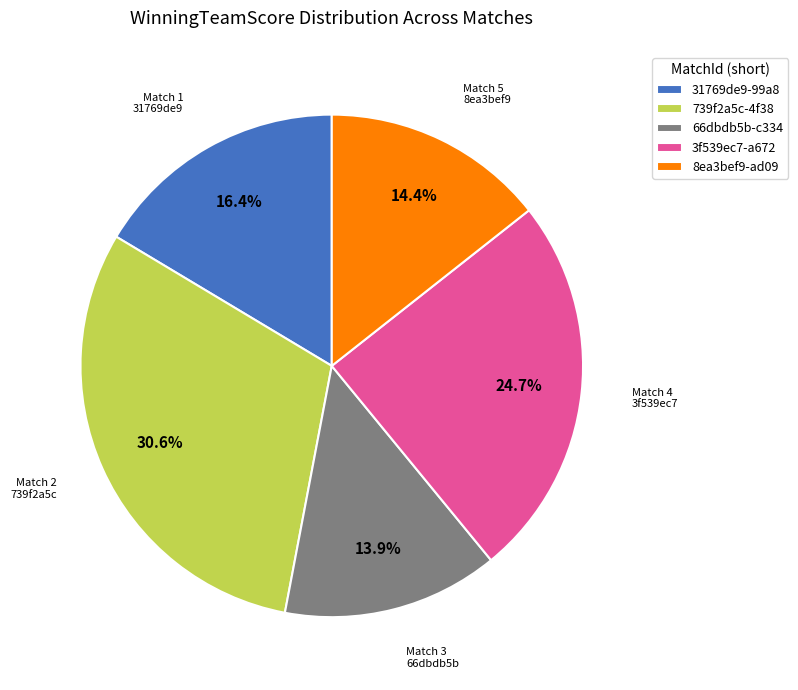

Is there any slice that represents more than half of the pie?

No